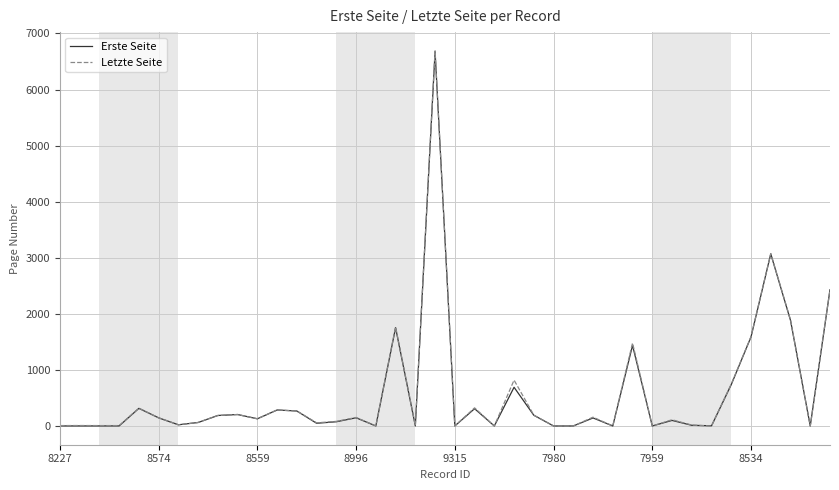

Which series has the largest range (max minus min)?

Letzte Seite